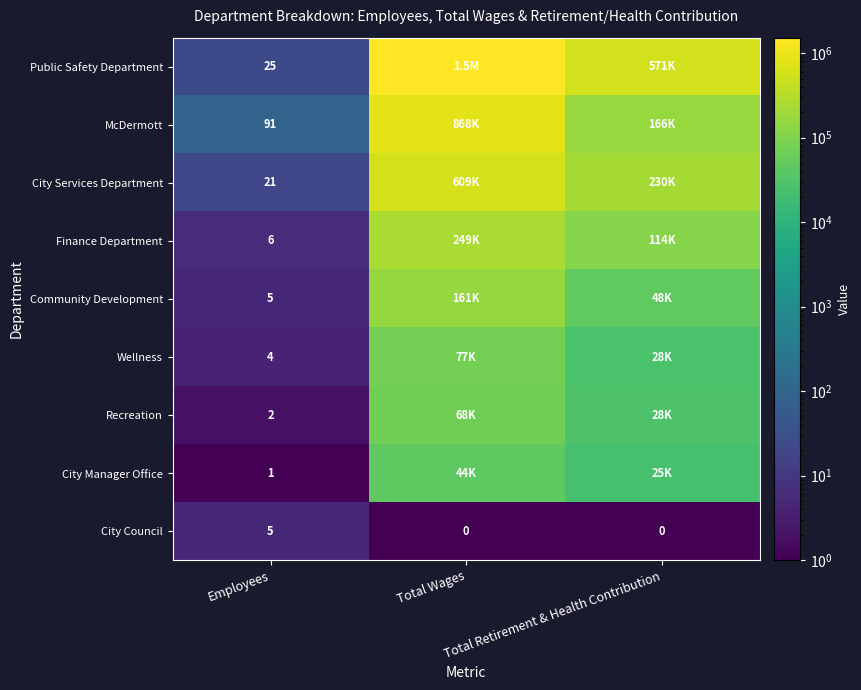

Which category has the highest value in the Public Safety Department series?

Total Wages